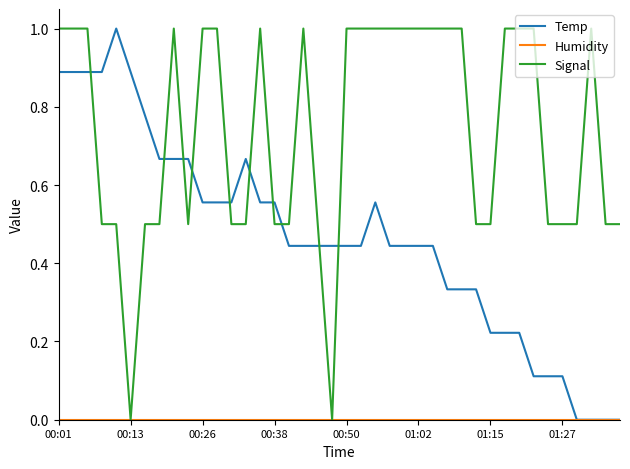

Which series has the largest total across all categories?

Signal